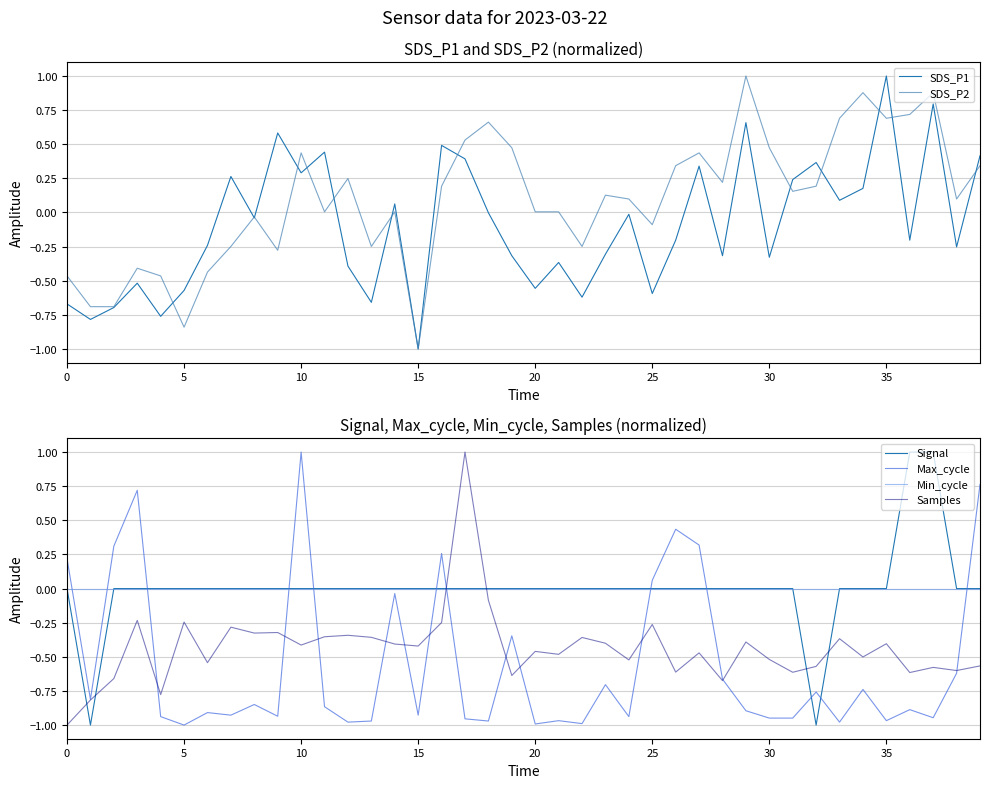

What is the maximum value for Signal?

1.0